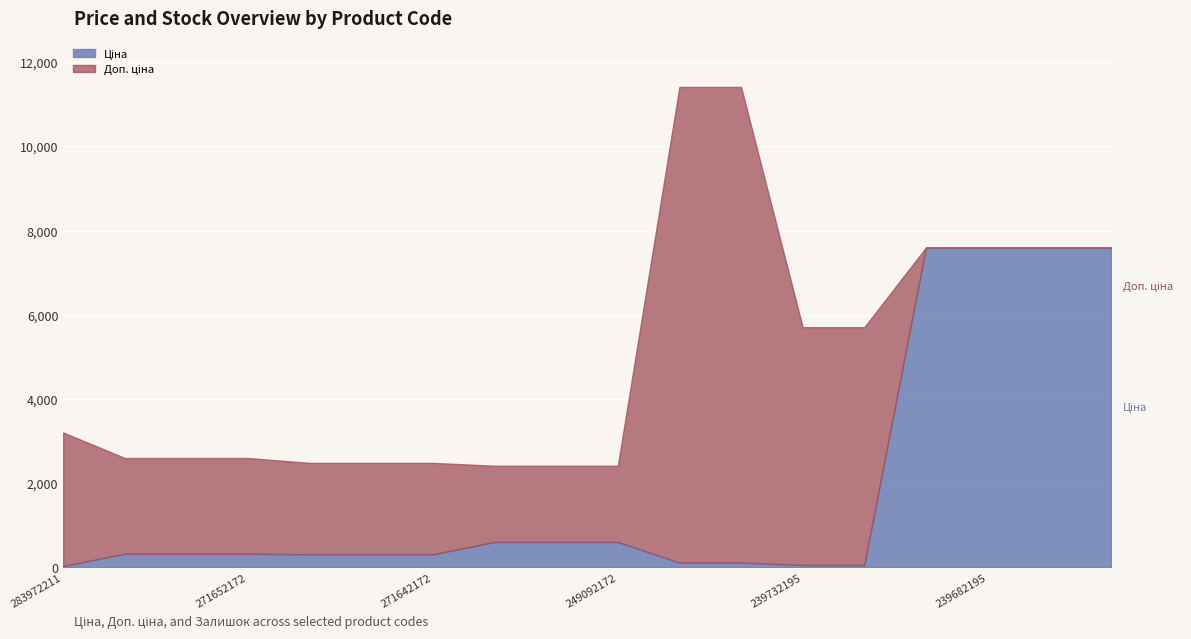

Reading left to right, what are all the values shown in this chart?

Ціна: 283972211=32.0	271652174=324.8	271652173=324.8	271652172=324.8	271642174=310.3	271642173=310.3	271642172=310.3	249092174=603.7	249092173=603.7	249092172=603.7	239772195=114.1	239772179=114.1	239732195=57.0	239732179=57.0	284392211=7596.5	239682195=7596.5	239682193=7596.5	239682179=7596.5
Доп. ціна: 283972211=3205.0	271652174=2598.3	271652173=2598.3	271652172=2598.3	271642174=2482.4	271642173=2482.4	271642172=2482.4	249092174=2414.8	249092173=2414.8	249092172=2414.8	239772195=11410.0	239772179=11410.0	239732195=5705.0	239732179=5705.0	284392211=7596.5	239682195=7596.5	239682193=7596.5	239682179=7596.5
Залишок: 283972211=360.0	271652174=34.0	271652173=15.0	271652172=4.0	271642174=11.0	271642173=10.0	271642172=4.0	249092174=328.0	249092173=38.0	249092172=0.0	239772195=218.0	239772179=290.0	239732195=601.0	239732179=702.0	284392211=44.0	239682195=39.0	239682193=0.0	239682179=17.0